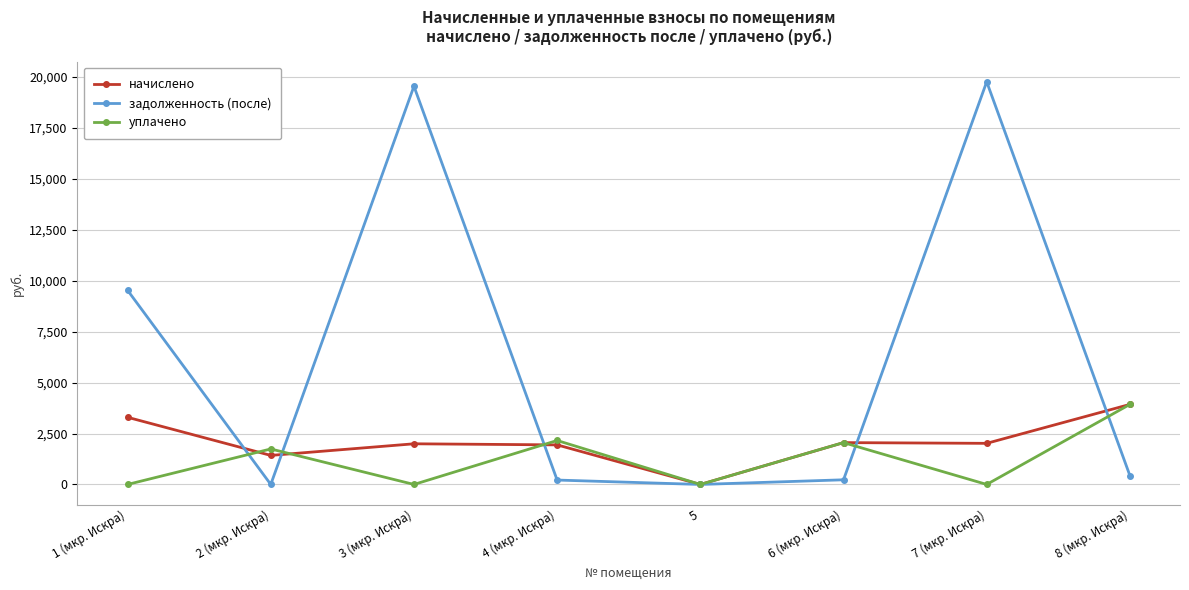

What is the label of the 5th point from the right?

4 (мкр. Искра)